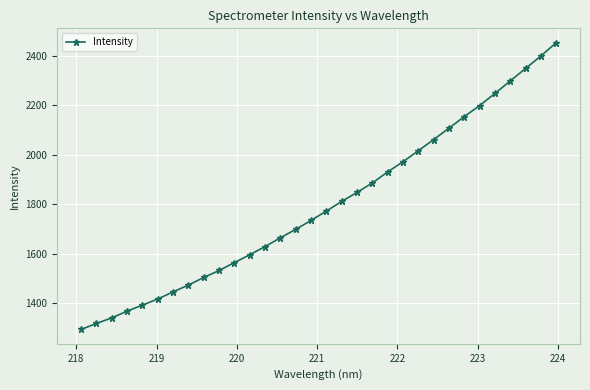

What is the difference between the maximum and second lowest values?

1137.6